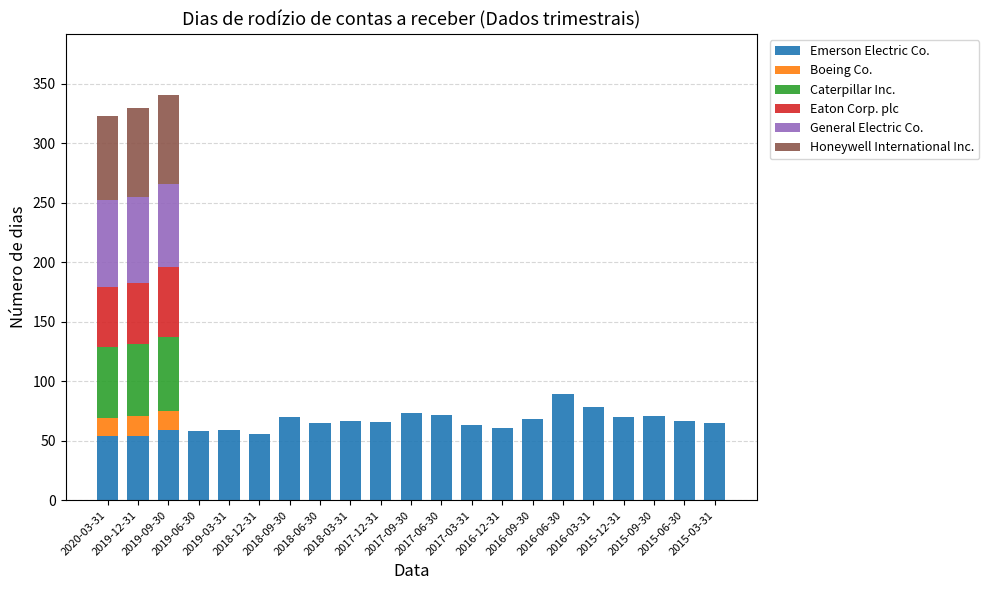

Which series has the largest total across all categories?

Emerson Electric Co.